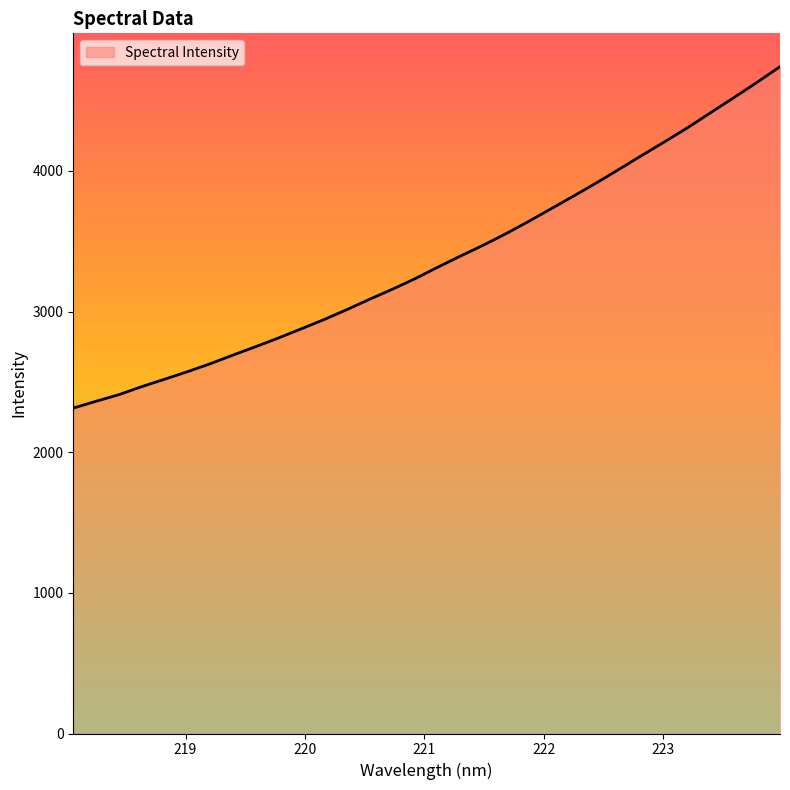

What is the greatest value displayed?

4741.7